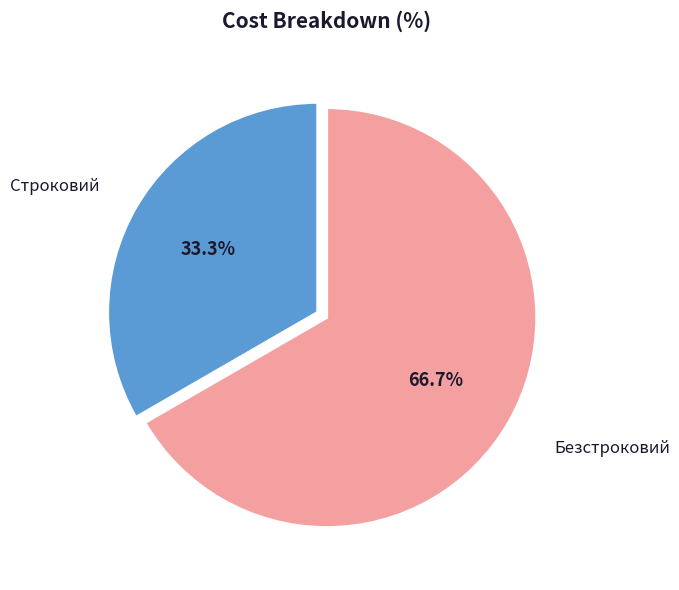

Is there any slice that represents more than half of the pie?

Yes